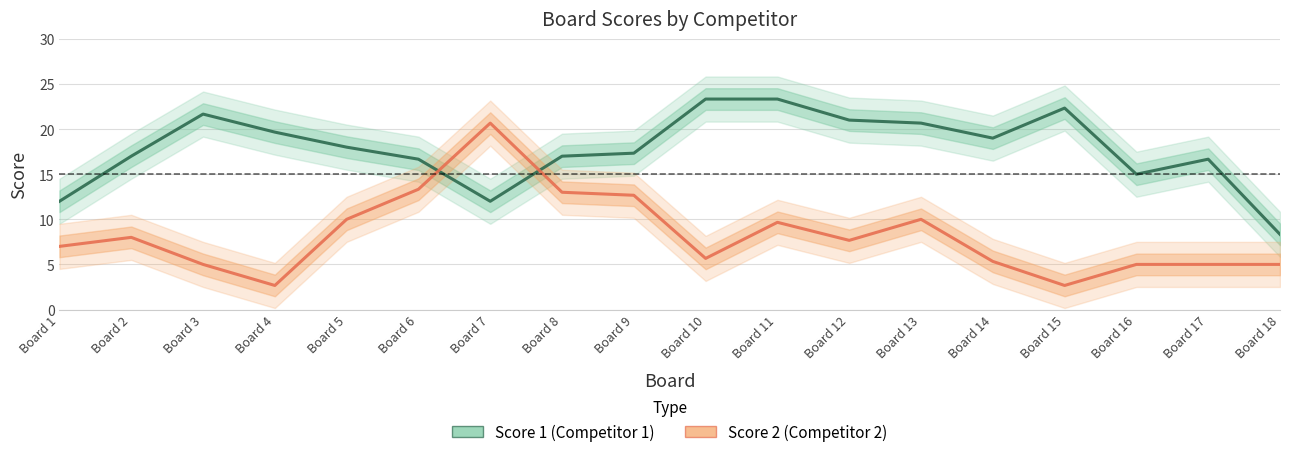

How many lines are shown in the chart?

2